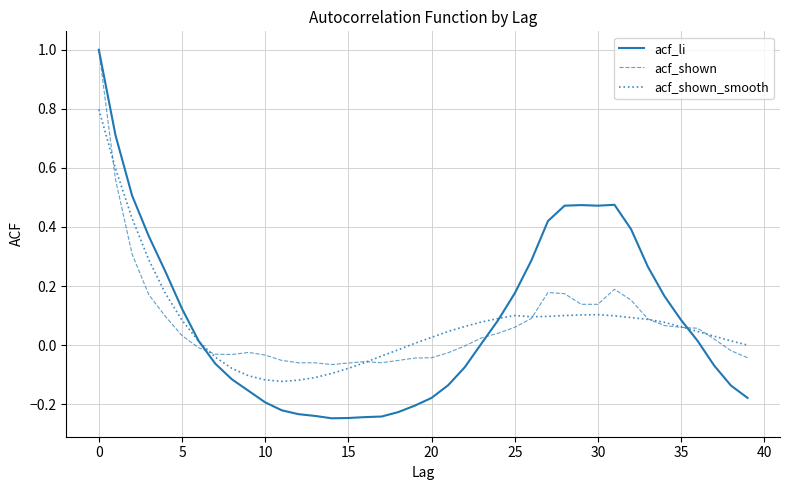

Which series has the widest spread of values?

acf_li